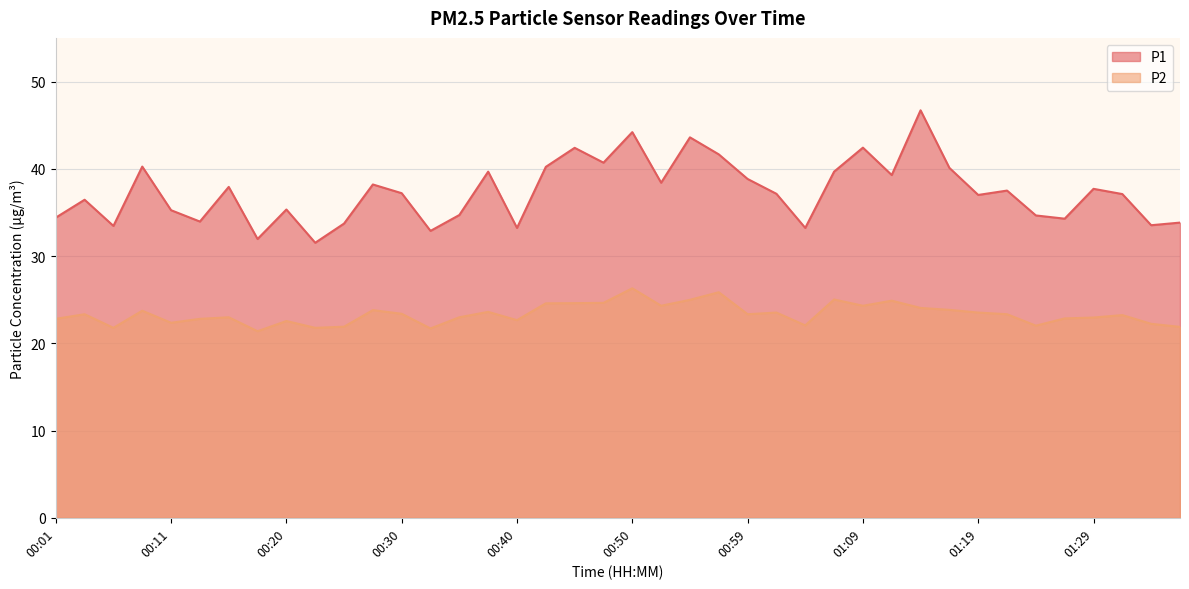

Is the value of P2 at 00:11 greater than the value of P1 at 00:08?

No